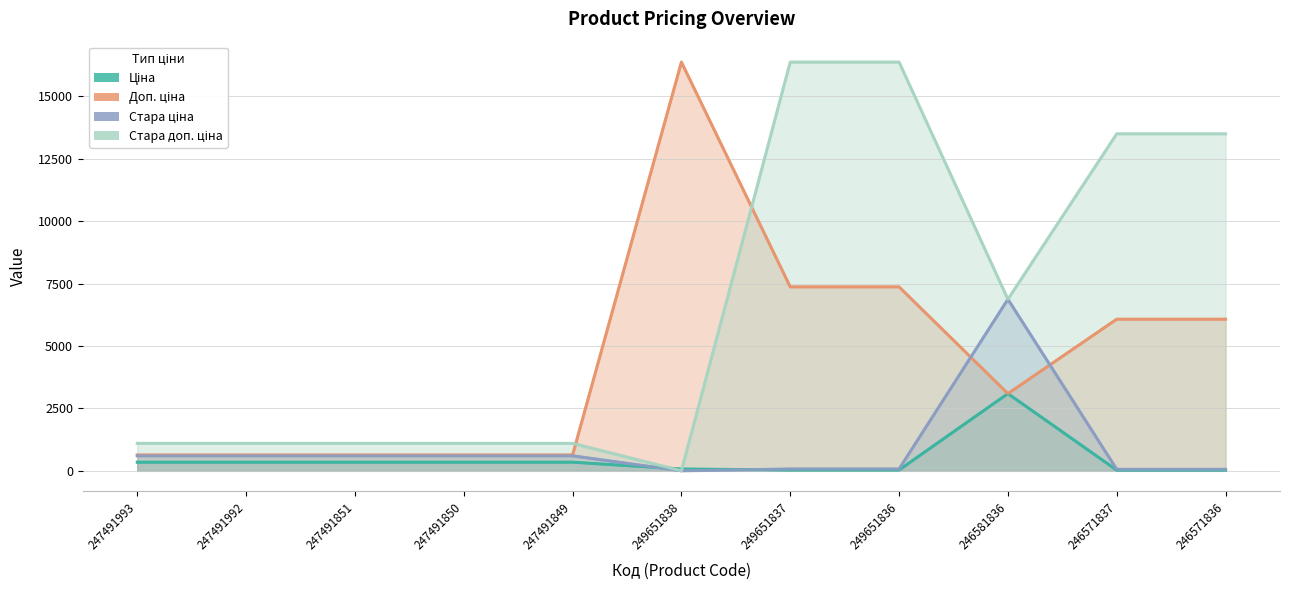

How many interior local peaks does the Доп. ціна series have?

1